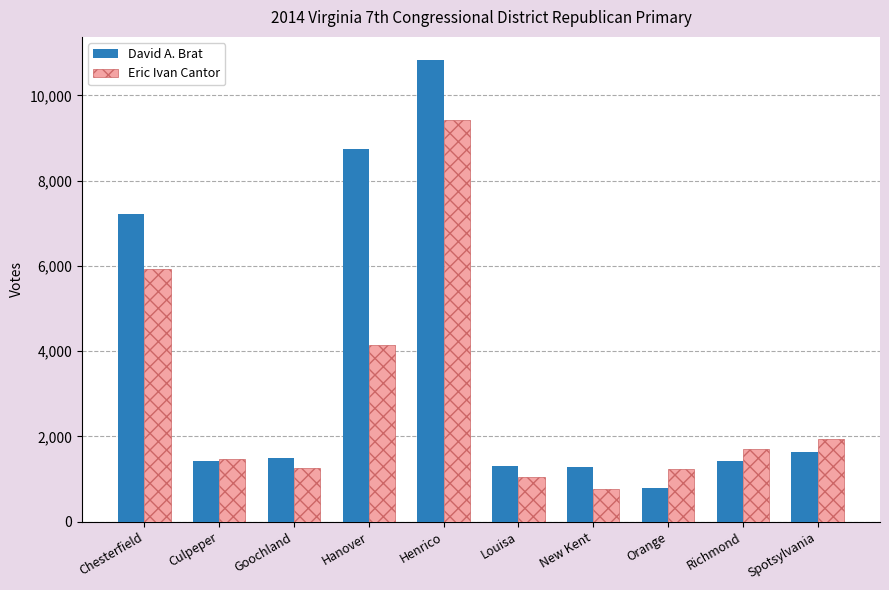

What is the label of the 5th bar from the right?

Louisa